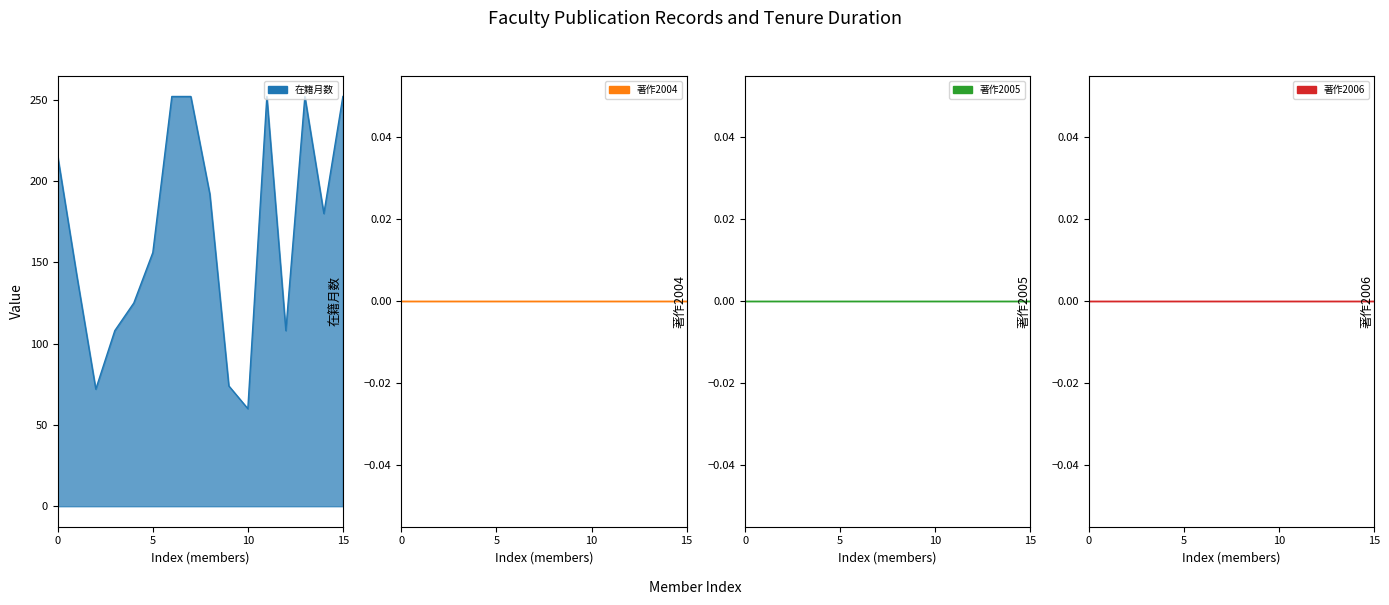

Is the value of 著作2004 at 8 greater than the value of 著作2005 at 0?

No